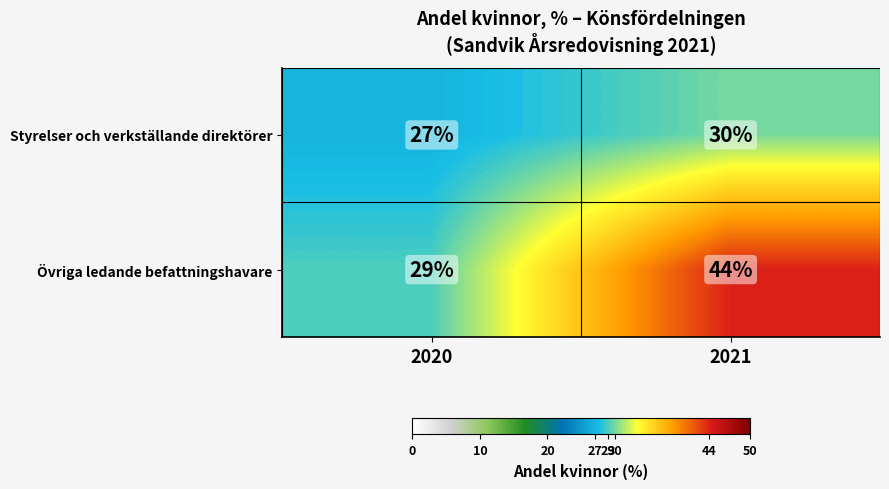

The value of Styrelser och verkställande direktörer at 2020 is 44. True or false?

False